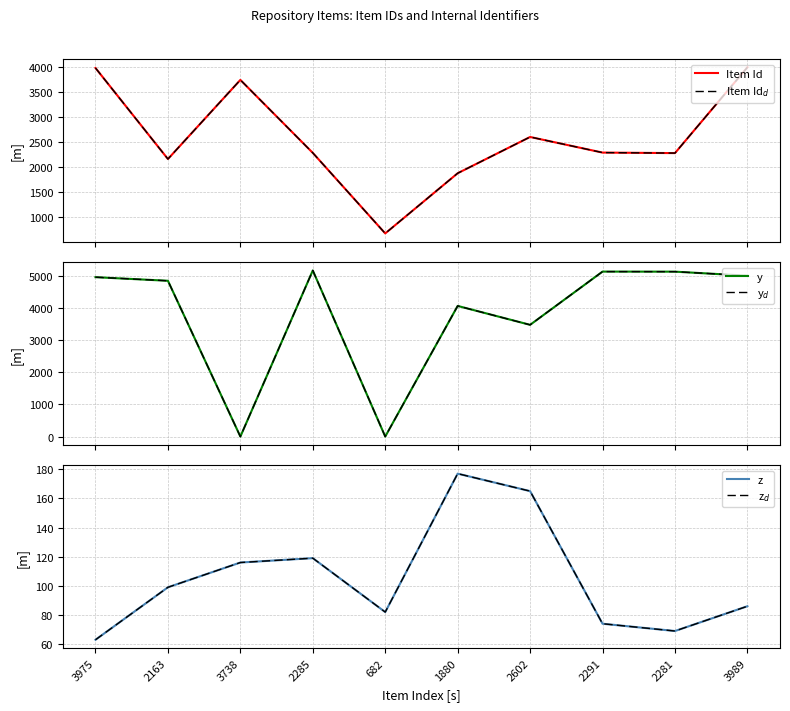

What is the difference between the maximum and minimum values in the z series?

114